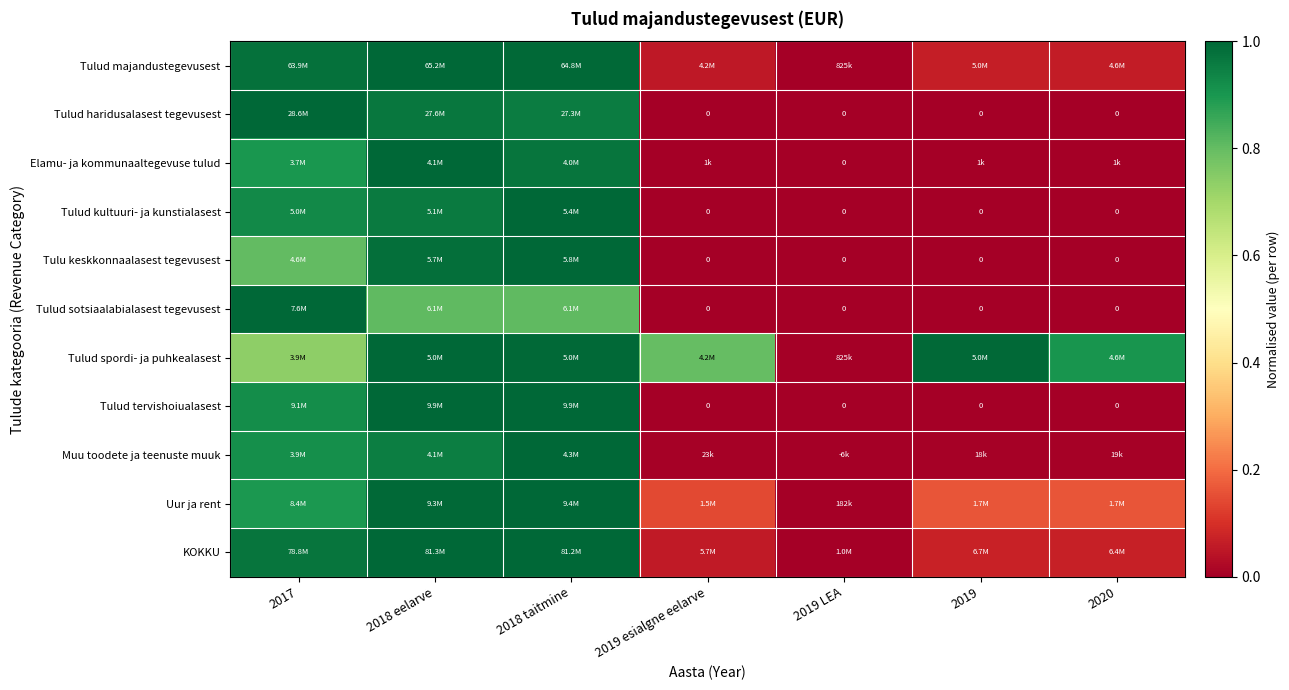

What is the average value of the Tulud haridusalasest tegevusest series?

0.4